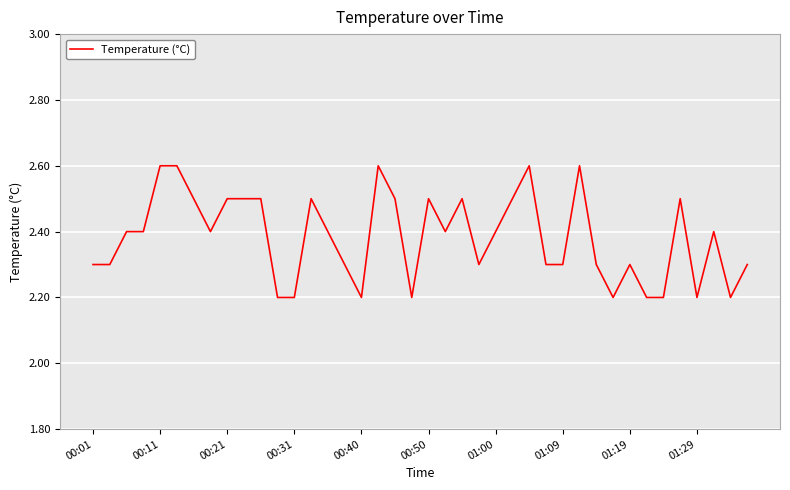

What is the difference between the maximum and minimum values?

0.4